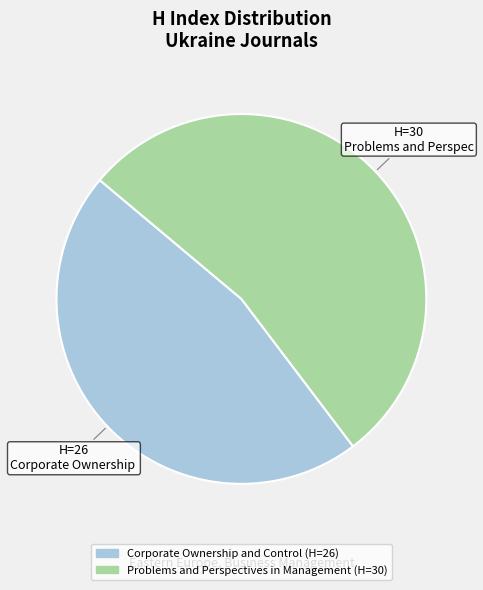

How many slices are in this pie chart?

2